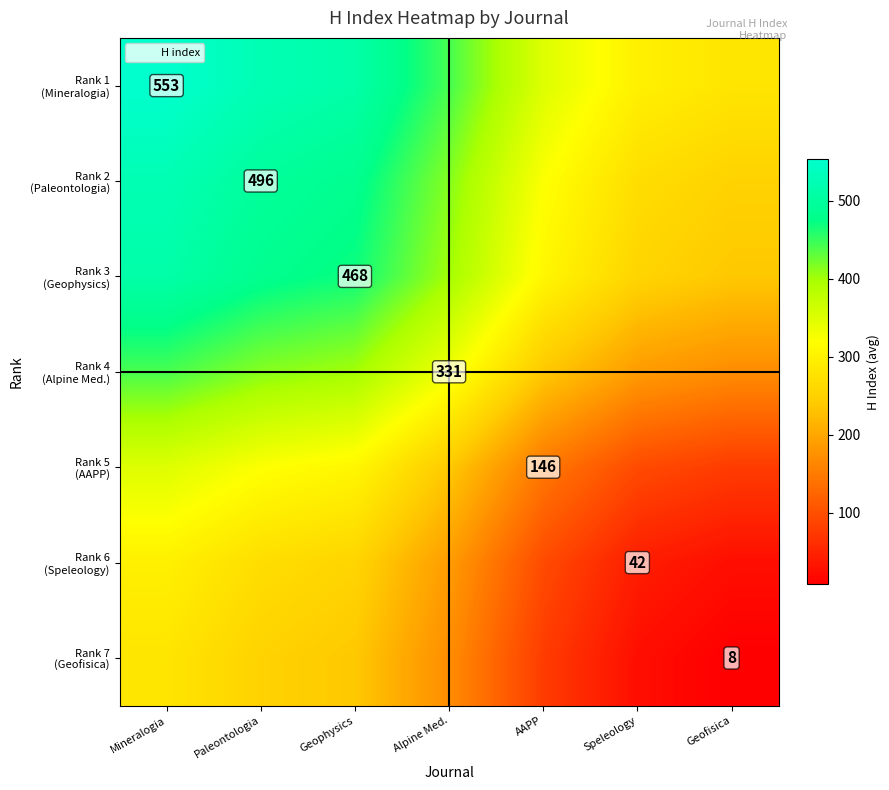

What is the difference between the highest and lowest values at AAPP?

272.5